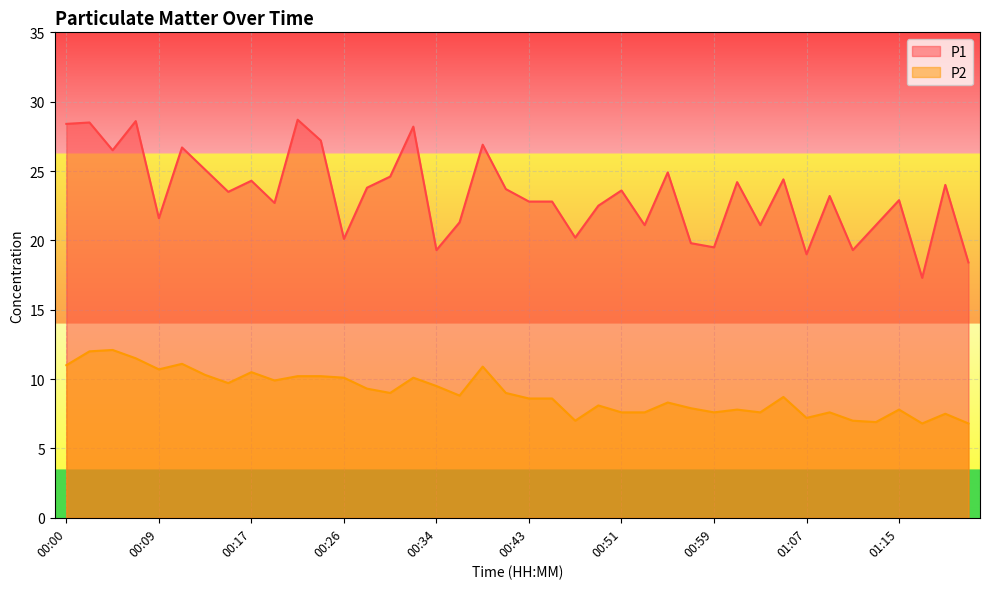

Which series has the widest spread of values?

P1